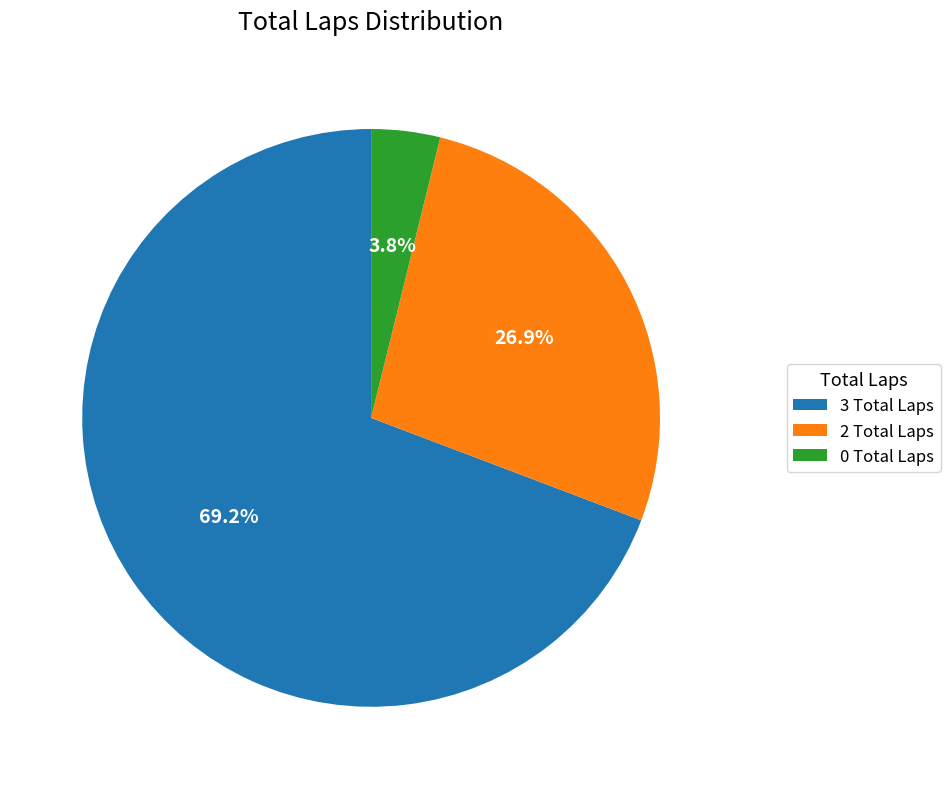

Rank the categories by value from highest to lowest.

3 Total Laps, 2 Total Laps, 0 Total Laps